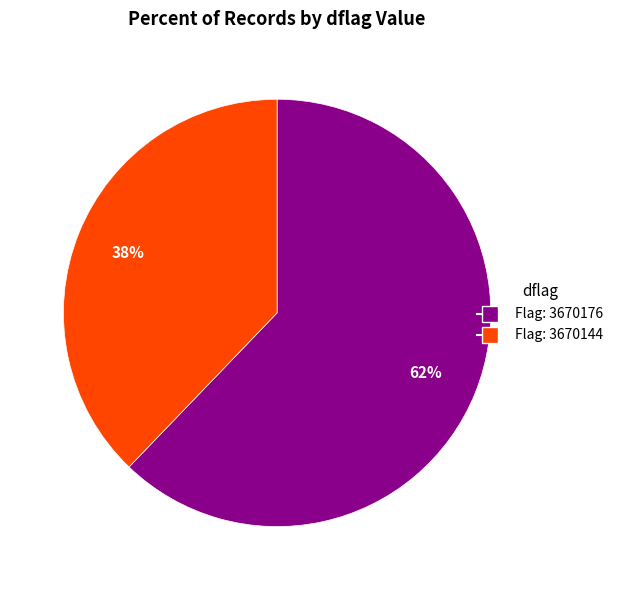

To the nearest percent, what portion does Flag: 3670176 represent?

62%